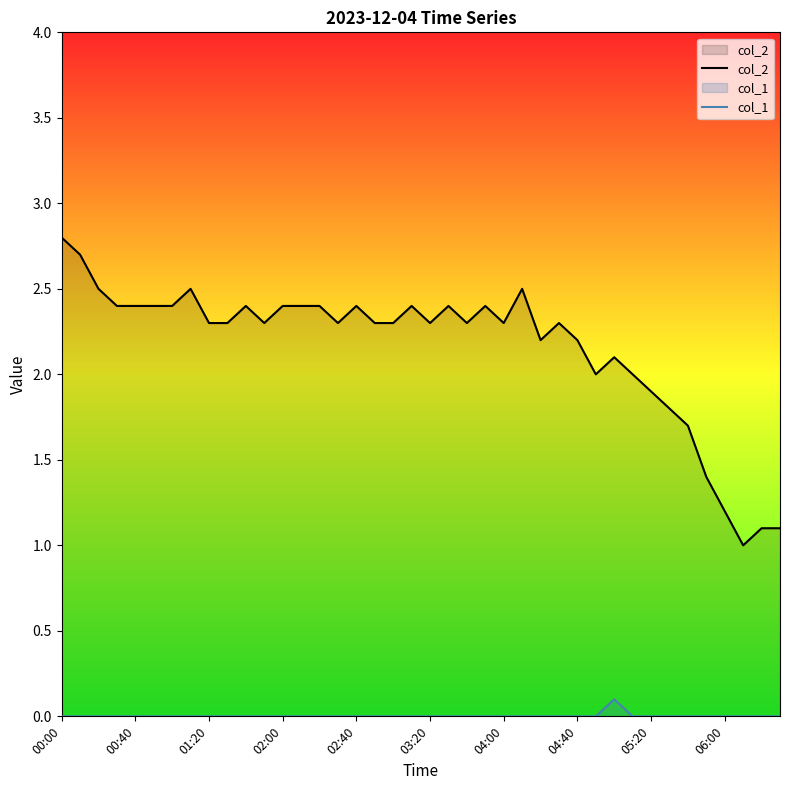

Does the chart display data point markers on the line(s)?

No